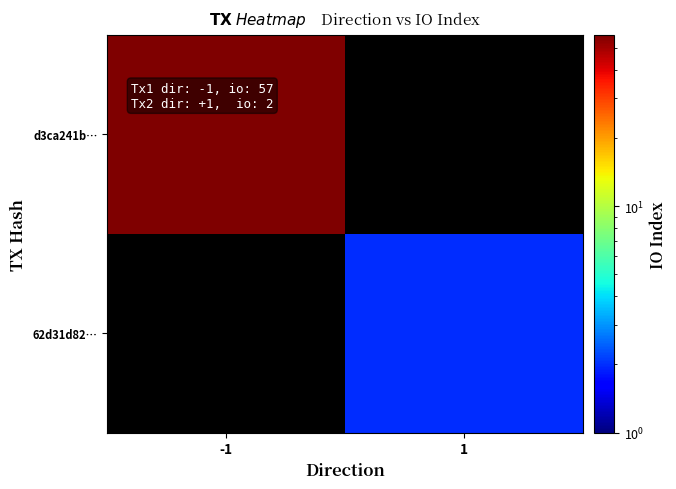

Rank the series at 1 from lowest to highest value.

d3ca241b…, 62d31d82…